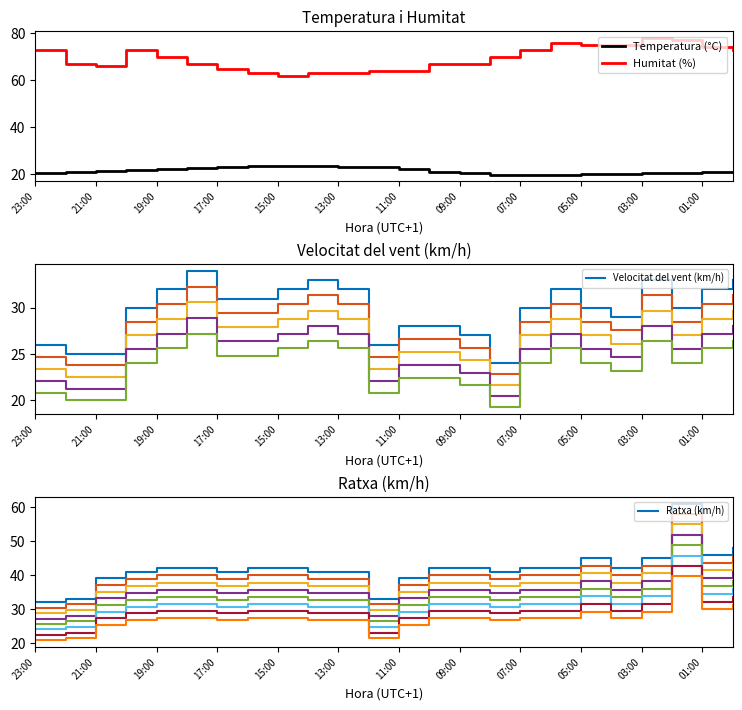

What are all the series names shown in the legend?

Temperatura (°C), Humitat (%), Velocitat del vent (km/h), Ratxa (km/h)